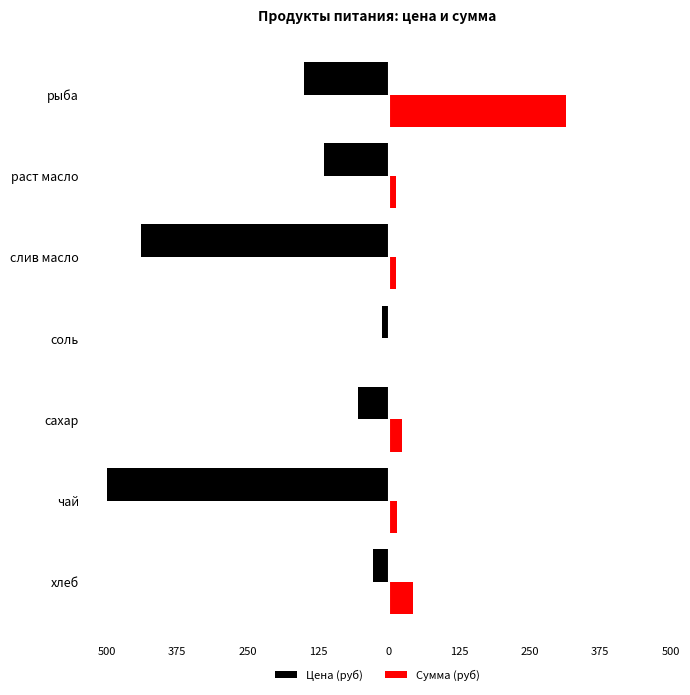

Does the chart contain any negative values?

Yes